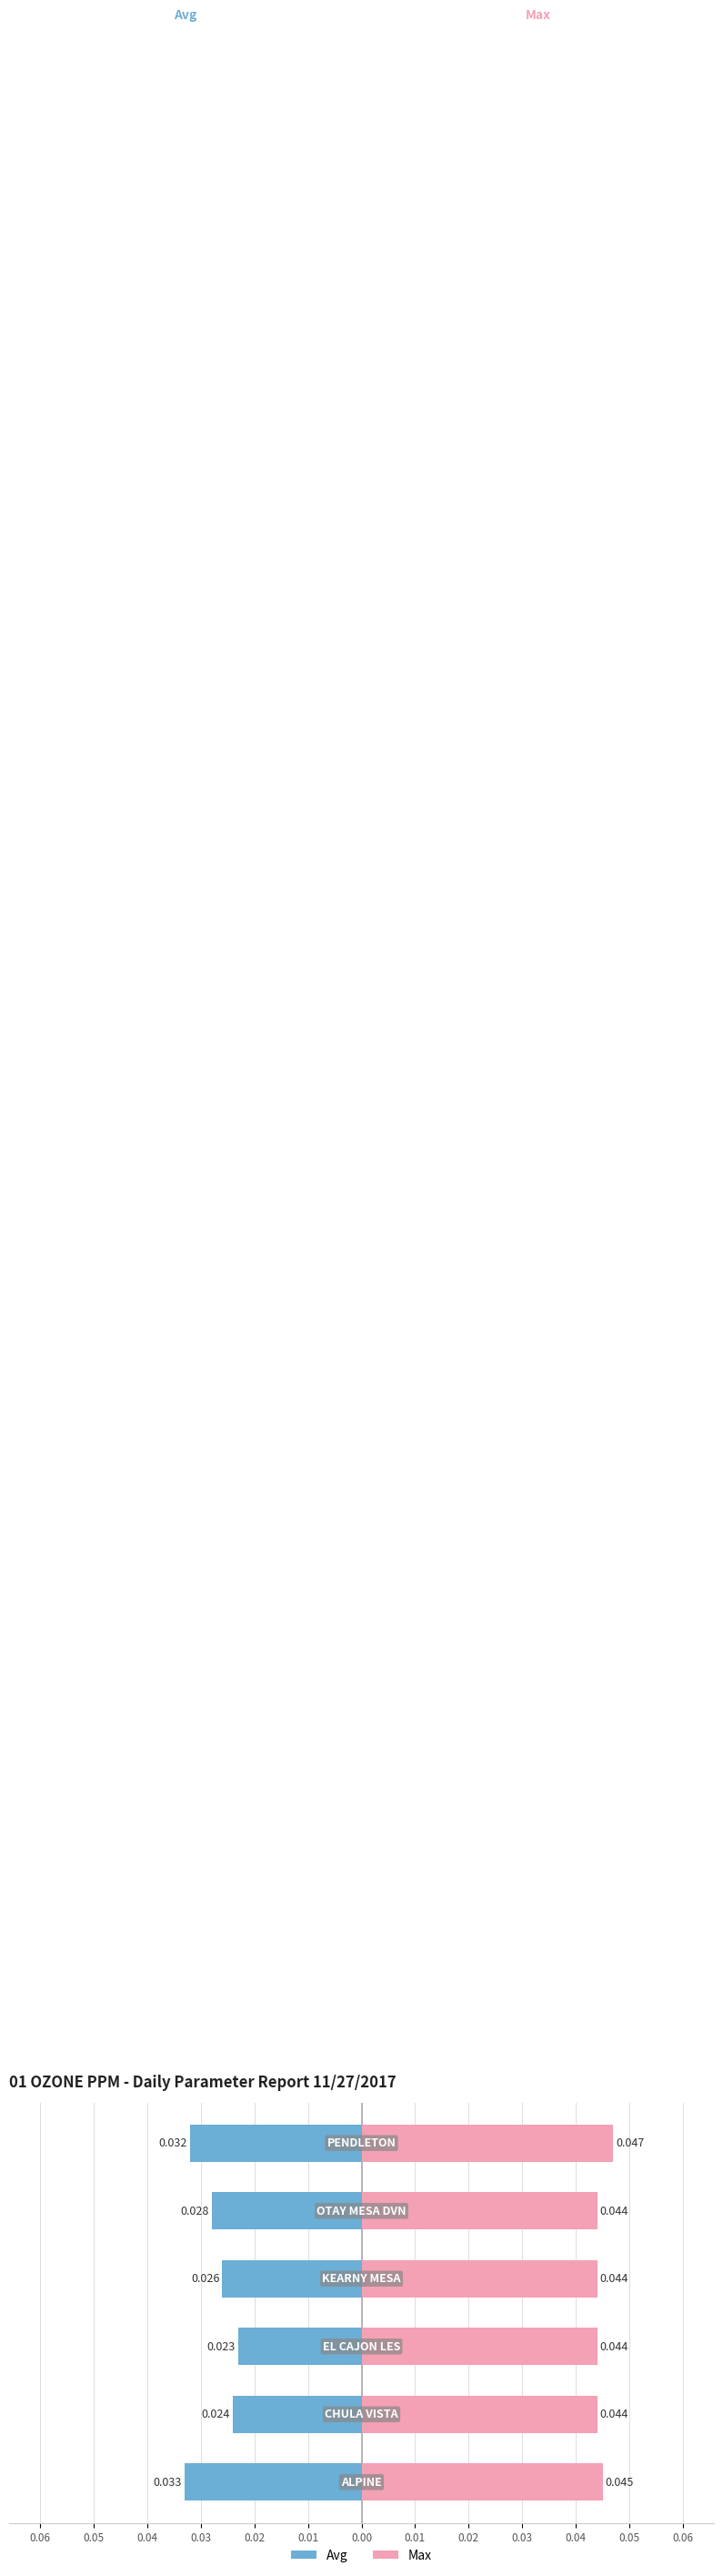

How many bars are there in total?

12